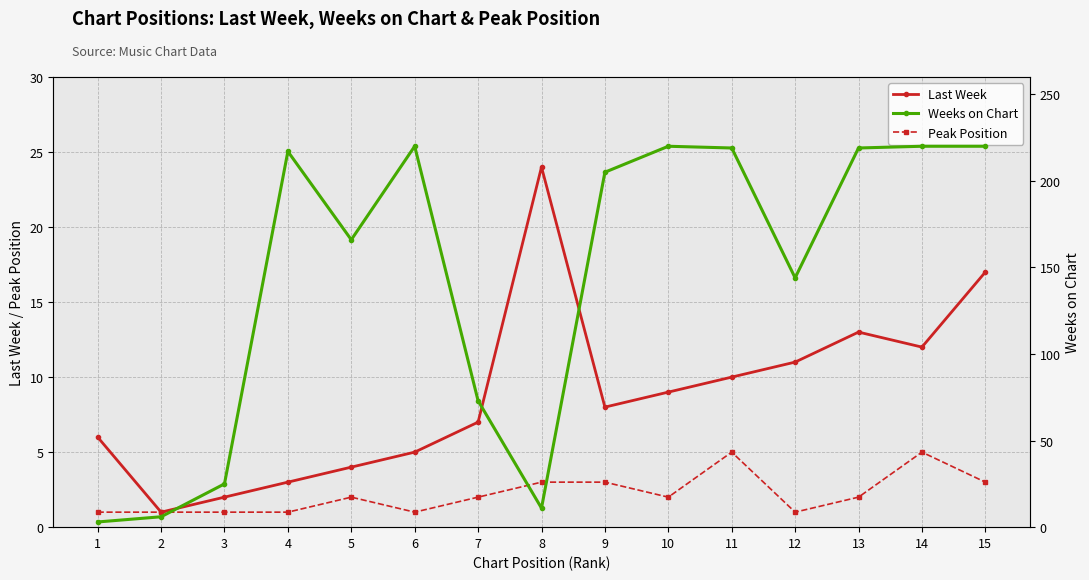

At 10, list the series in order from smallest to largest.

Peak Position, Last Week, Weeks on Chart